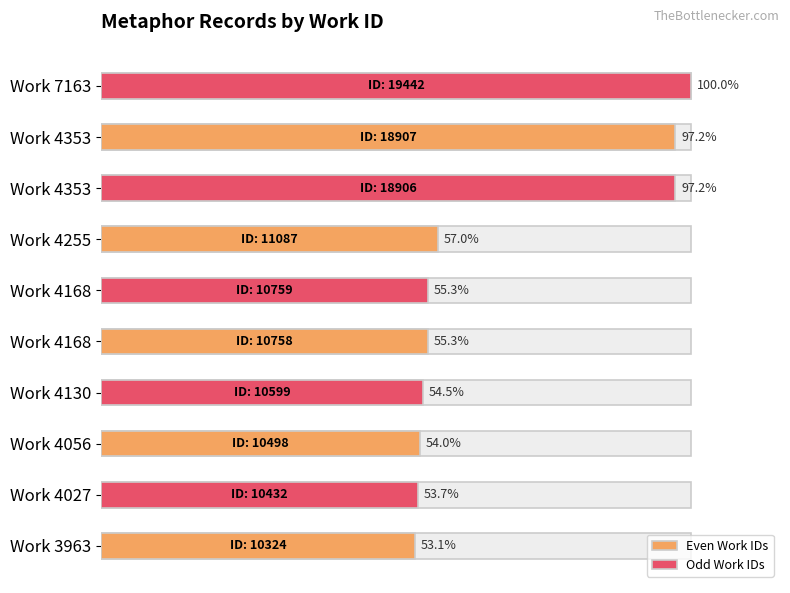

What is the approximate value of Even Work IDs at Work 4353?

97.2